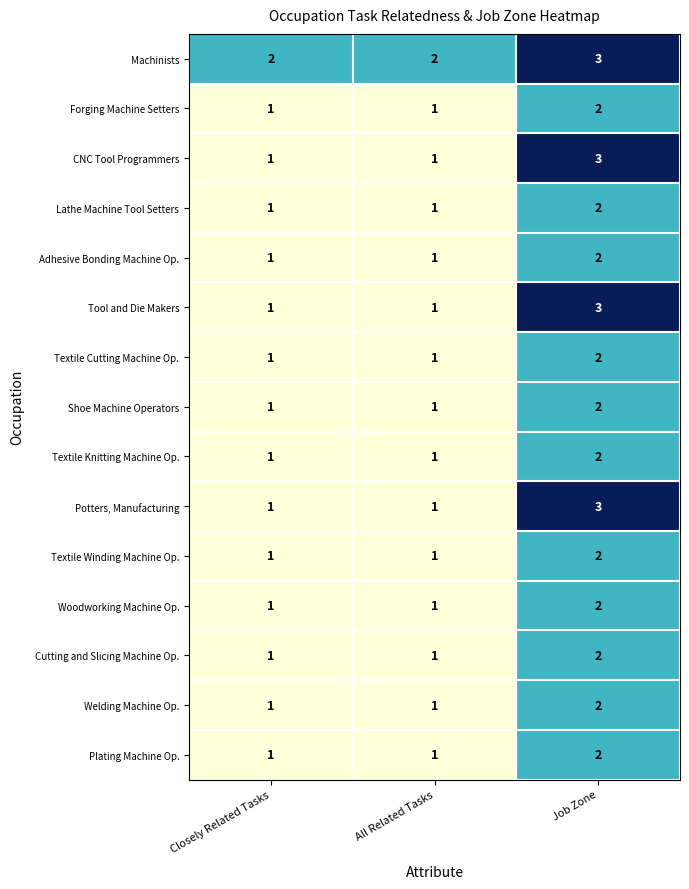

How many series are shown in this chart?

15